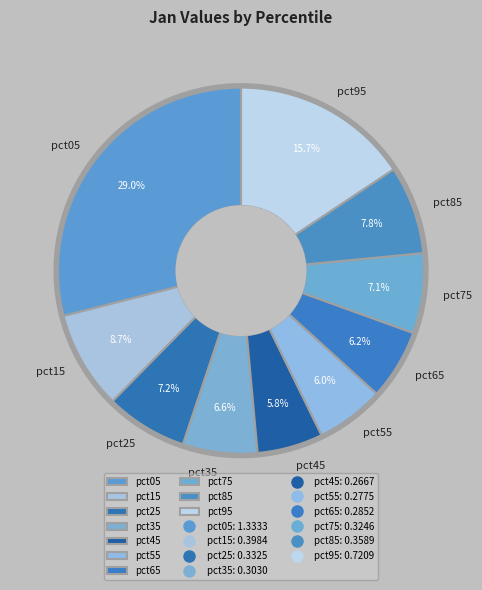

How many segments does this pie chart have?

10